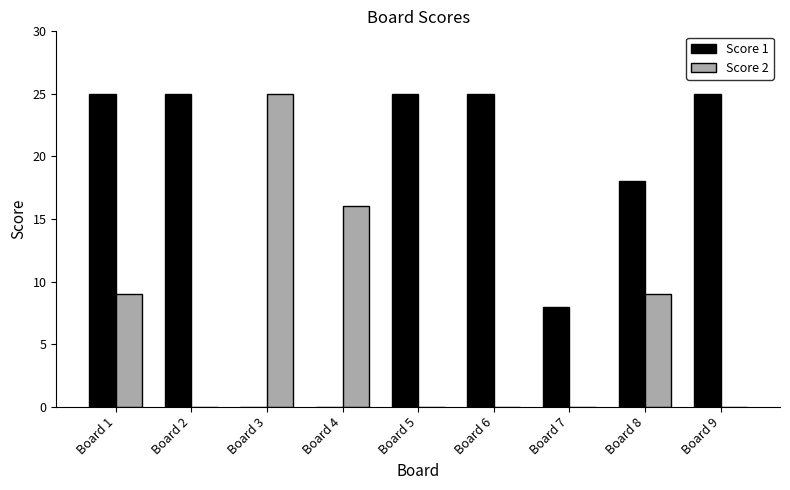

Is it true that Score 2 equals 25 at Board 3?

True